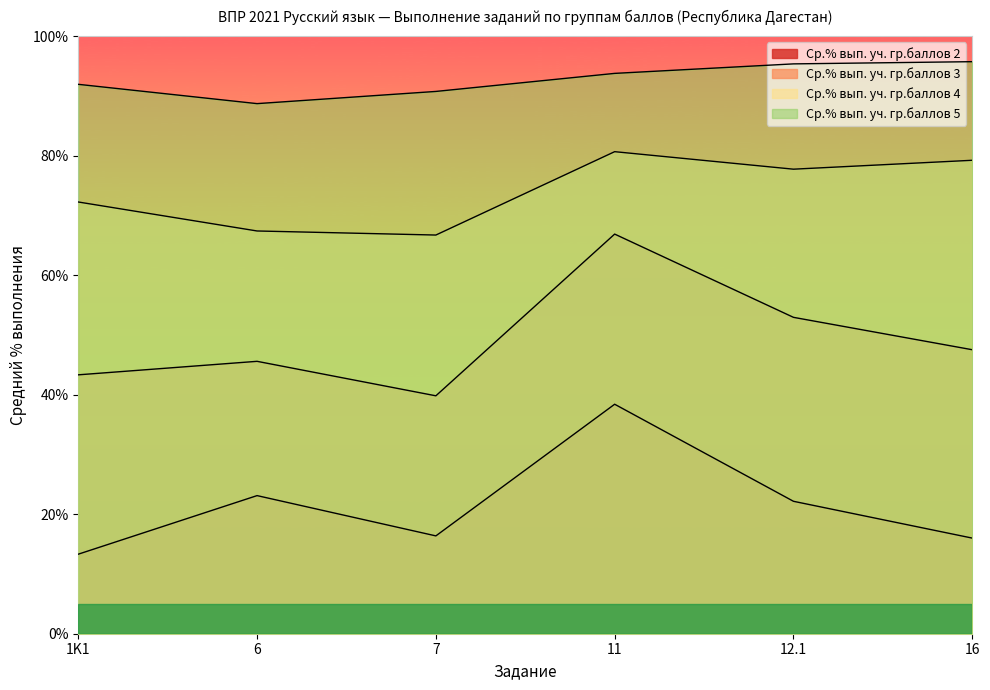

What is the difference between the maximum and minimum values in the Ср.% вып. уч. гр.баллов 2 series?

25.1